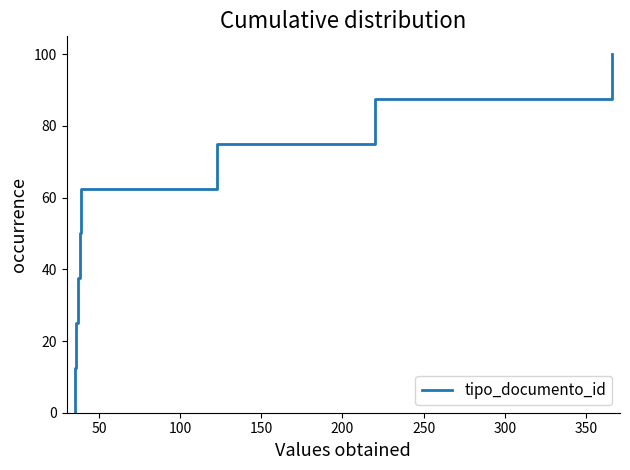

Reading left to right, what are all the values shown in this chart?

0.0	12.5	25.0	37.5	50.0	62.5	75.0	87.5	100.0	100.0